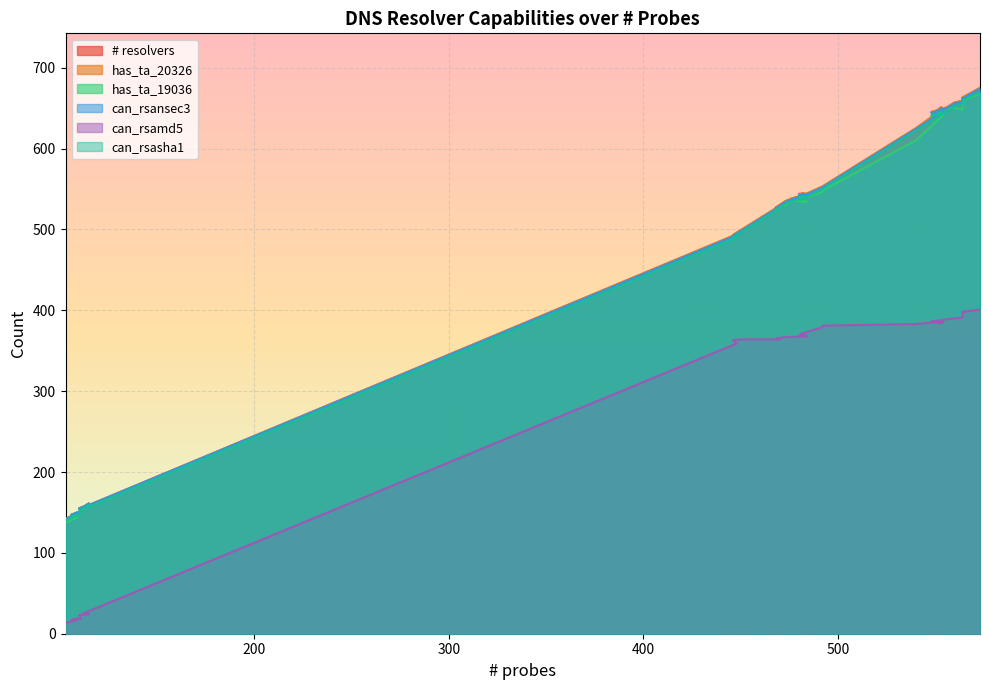

What is the minimum value for can_rsamd5?

14